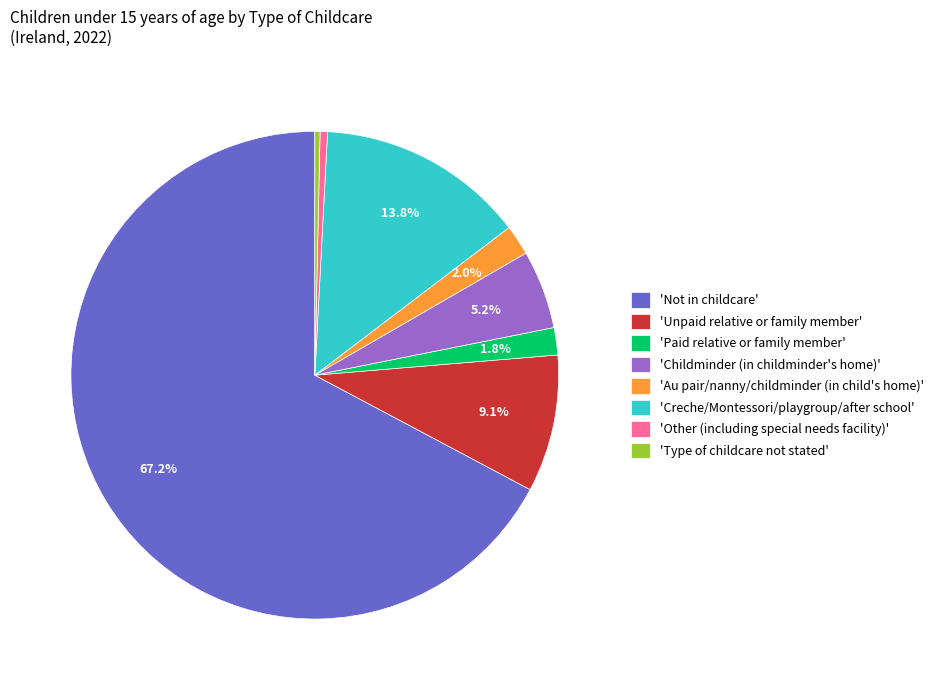

Is there any slice that represents more than half of the pie?

Yes